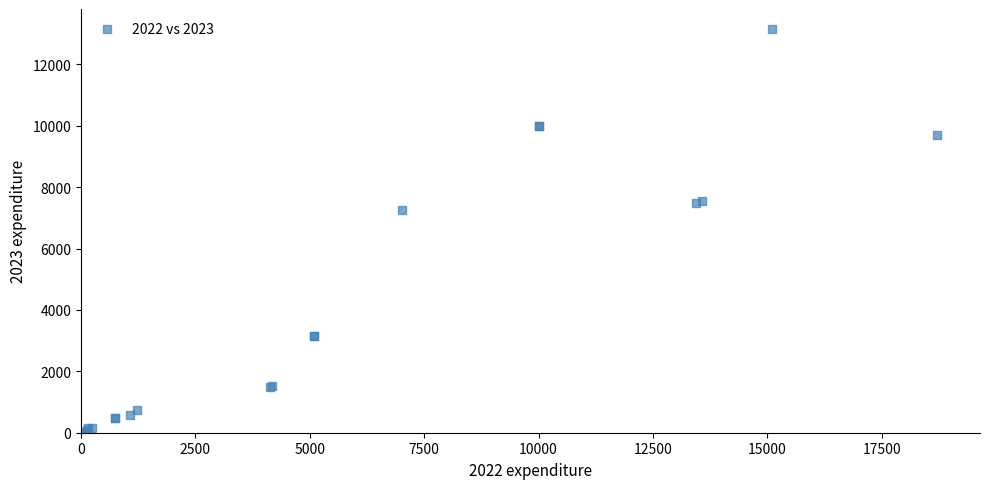

What Y value in the scatter plot is closest to 6577?

7243.2